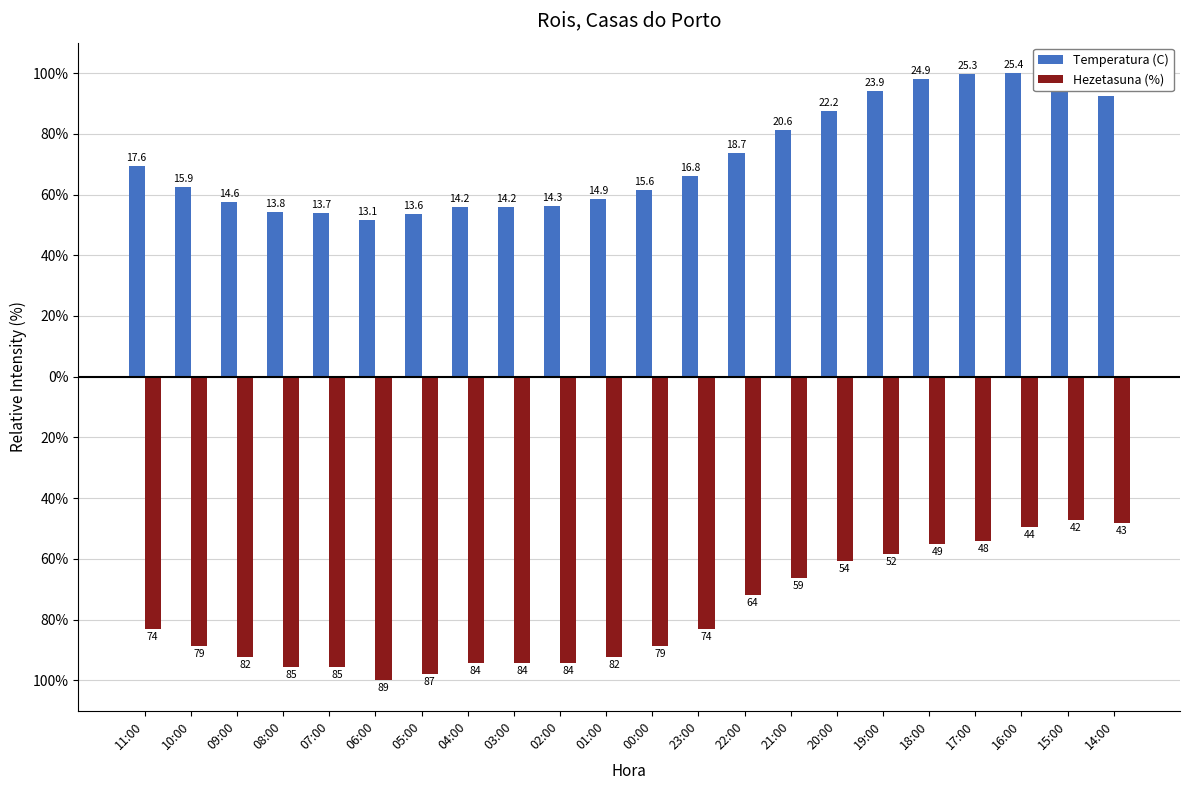

Is the value of Temperatura (C) at 09:00 greater than the value of Hezetasuna (%) at 07:00?

Yes